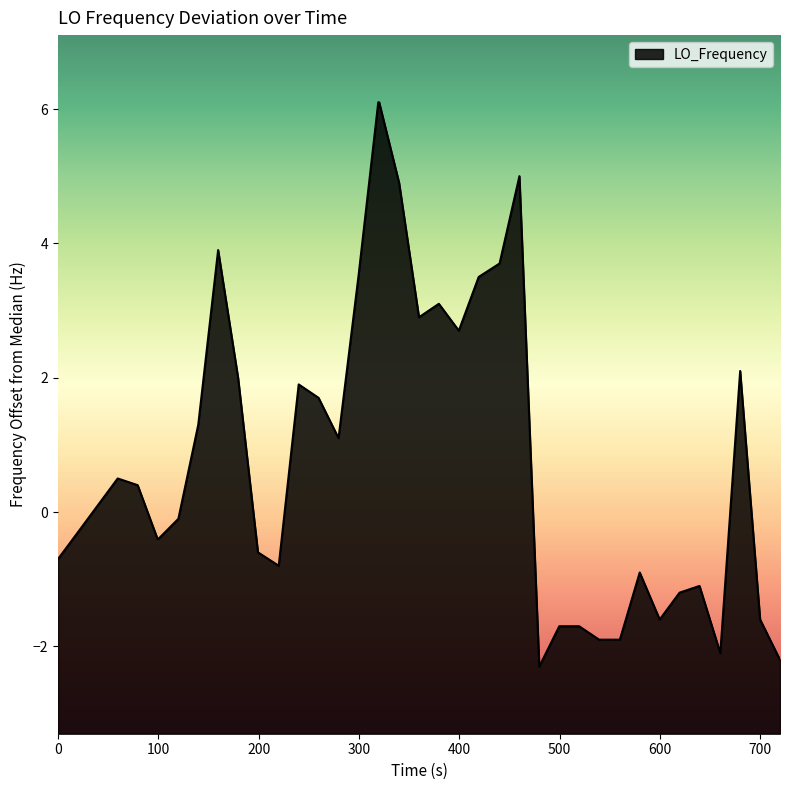

What is the maximum value shown in the chart?

6.1